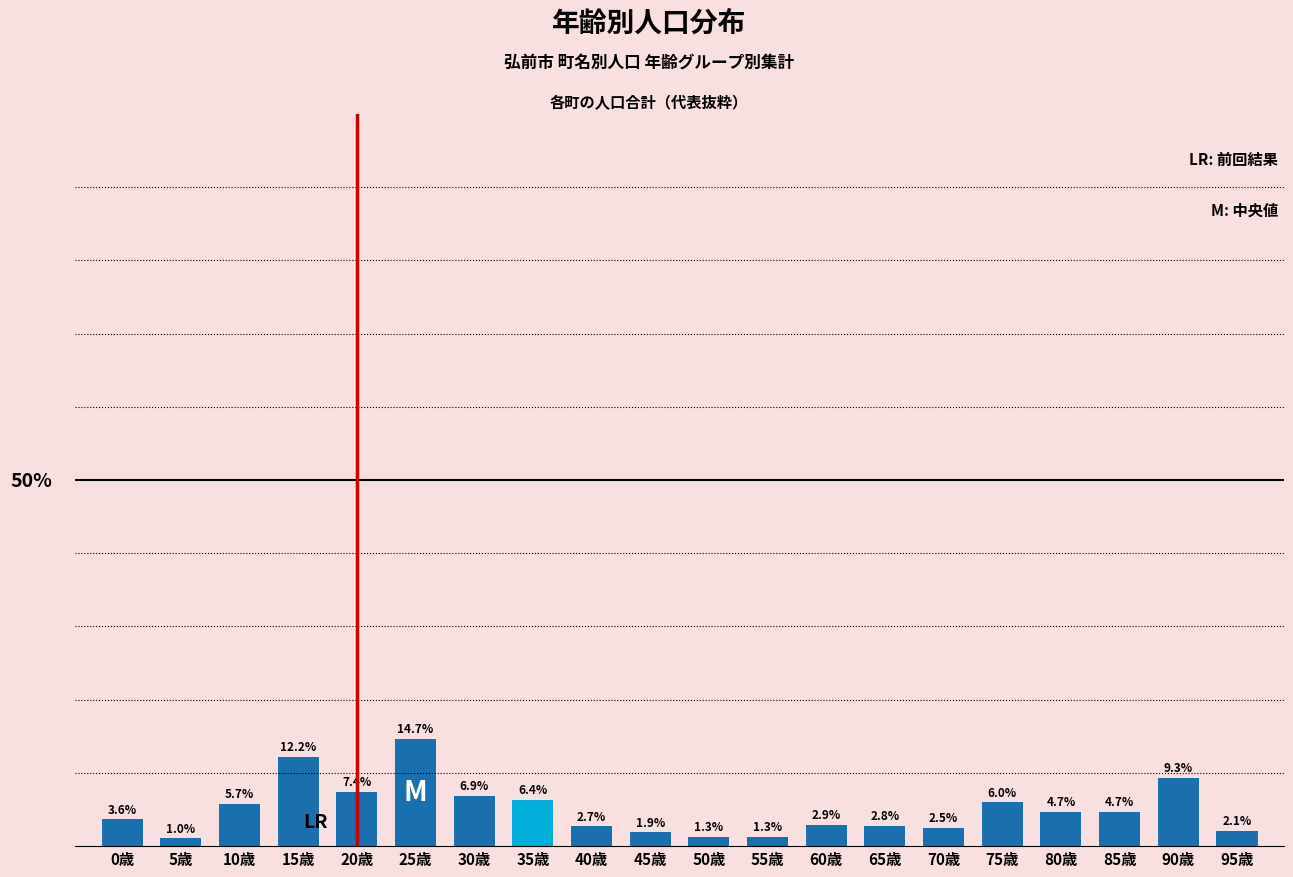

Between 95歳 and 75歳, which is larger?

75歳